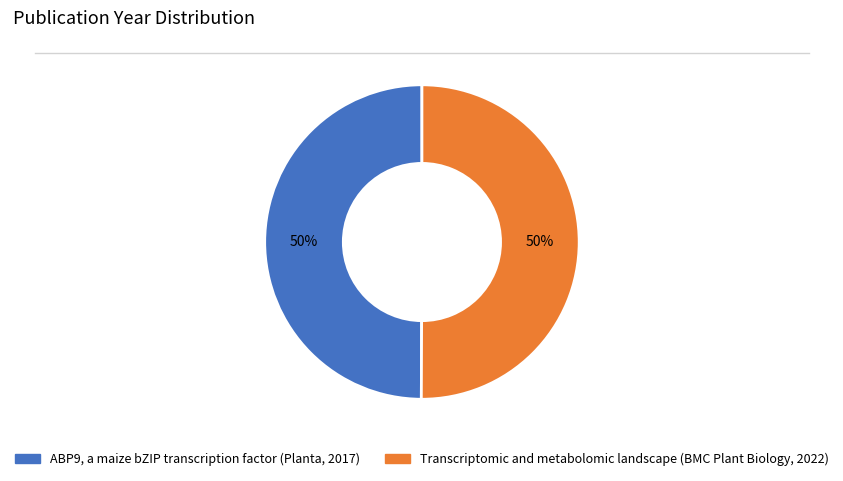

To the nearest percent, what is the average slice percentage?

50%